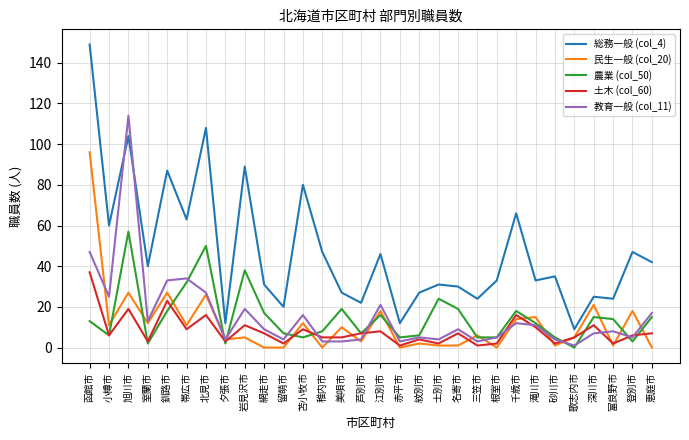

What is the difference between the maximum and minimum values in the 総務一般 (col_4) series?

140